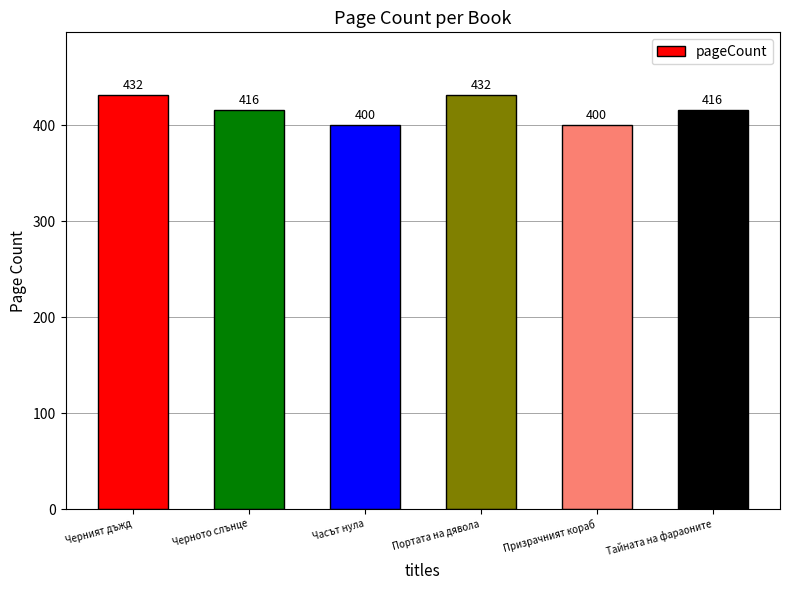

What position from the right is Часът нула?

4